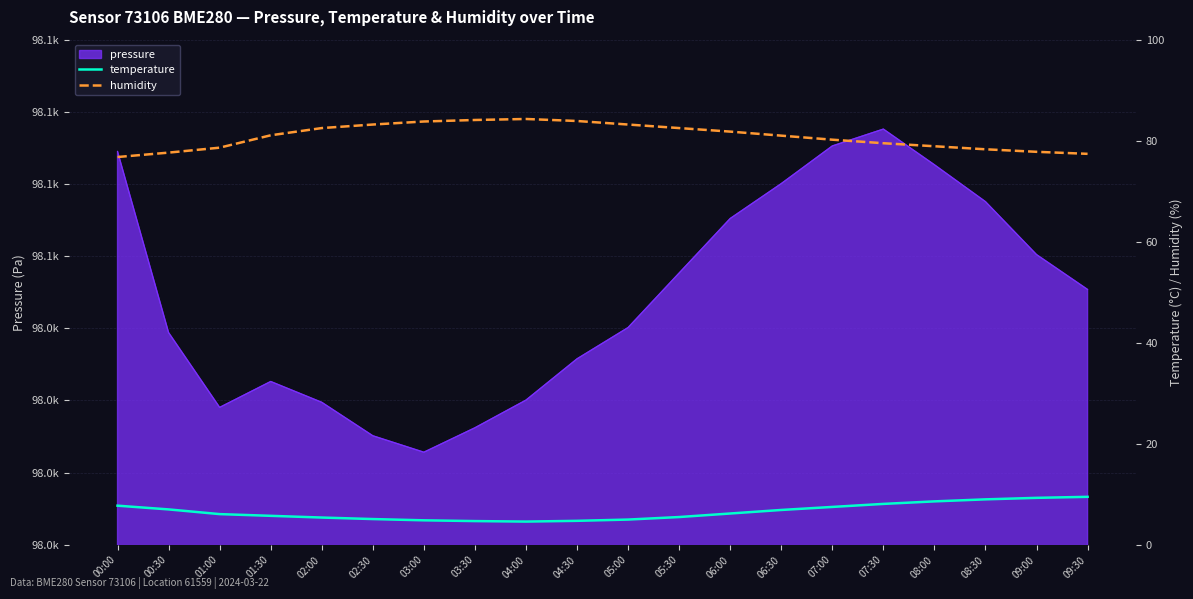

List the labels in order of humidity value, smallest first.

00:00, 09:30, 00:30, 09:00, 08:30, 01:00, 08:00, 07:30, 07:00, 06:30, 01:30, 06:00, 02:00, 05:30, 02:30, 05:00, 03:00, 04:30, 03:30, 04:00